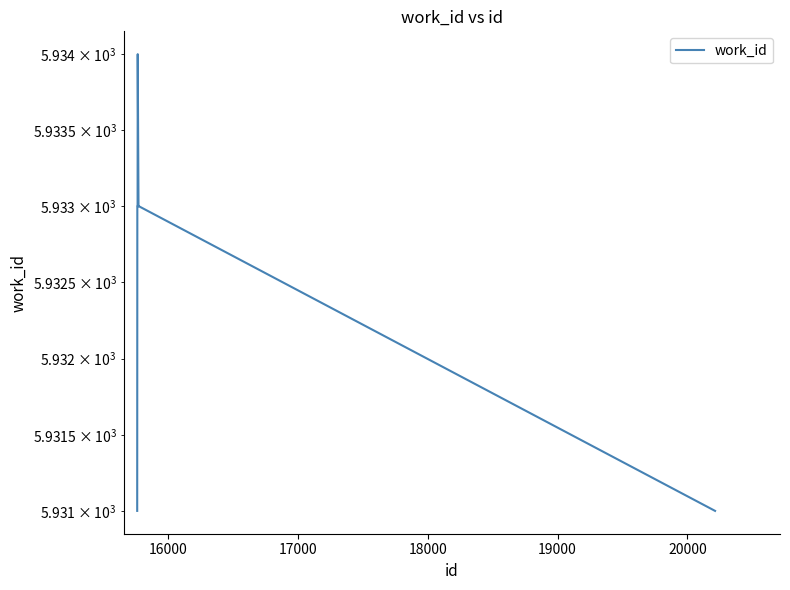

Reading right to left, what are all the values shown in this chart?

5931	5933	5933	5934	5933	5933	5931